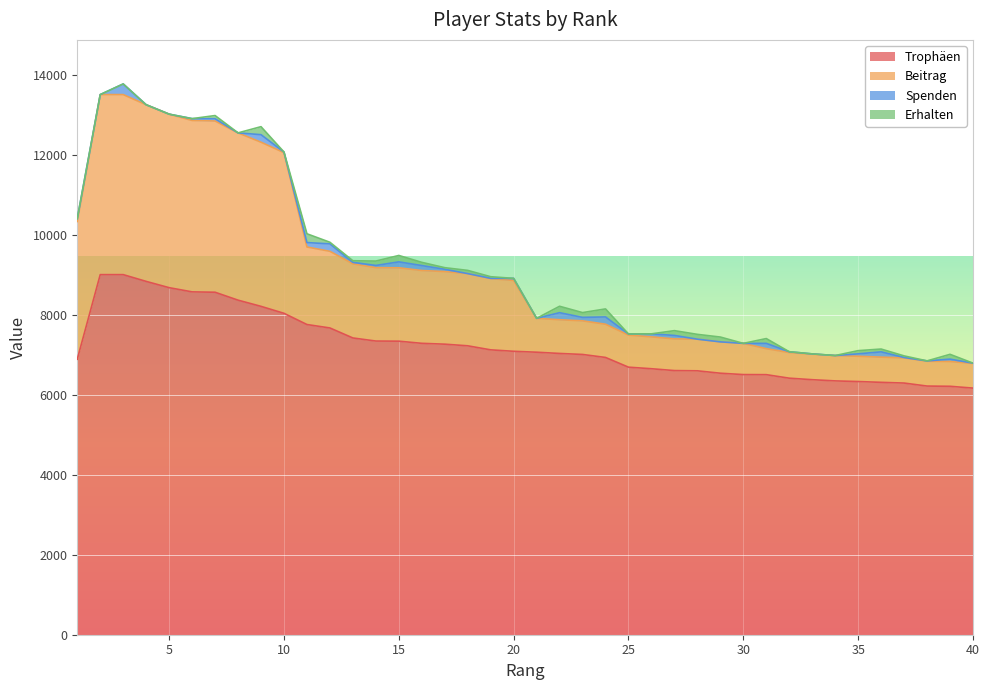

What is the value of the Trophäen point at the 28th from the left?

6596